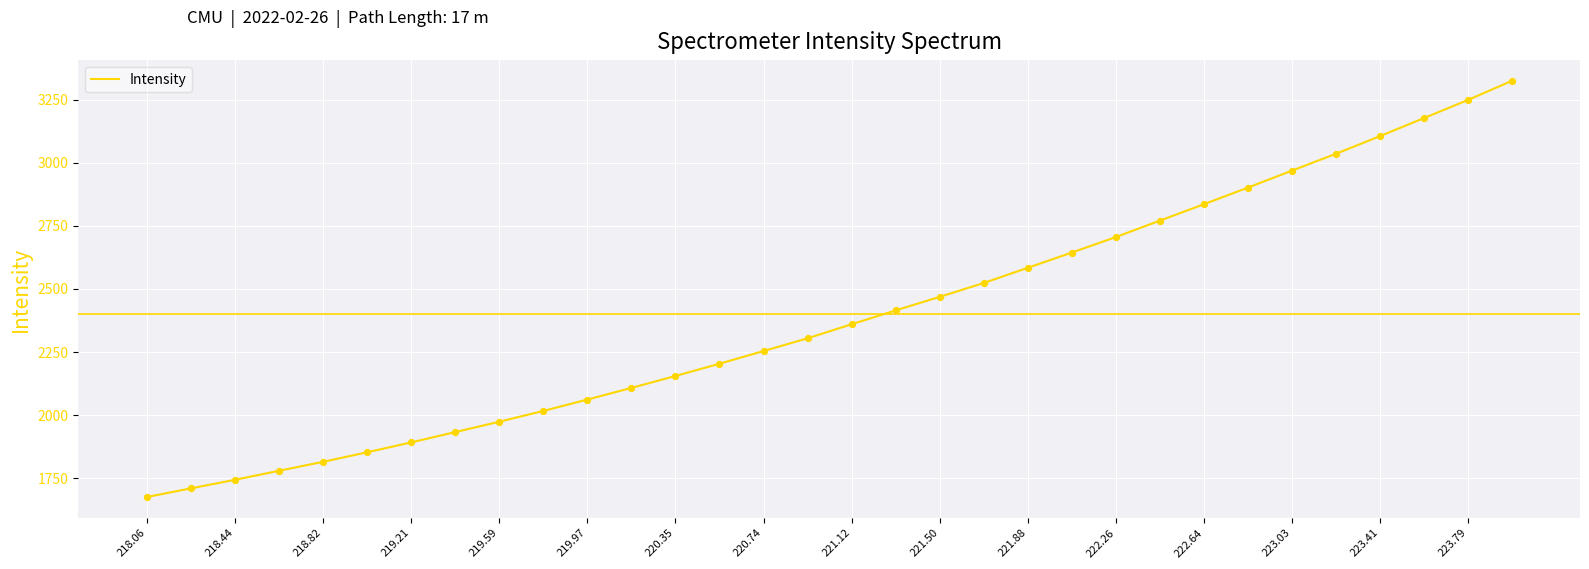

What is the greatest value displayed?

3324.4